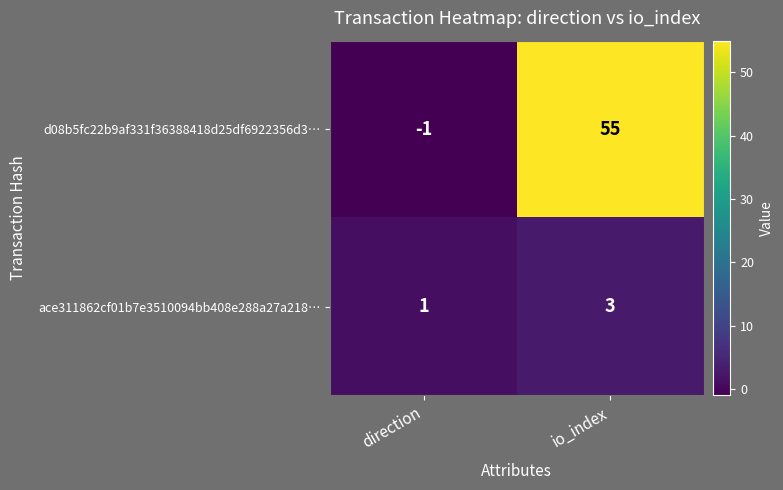

List the series in order of their peak value, lowest first.

ace311862cf01b7e3510094bb408e288a27a218…, d08b5fc22b9af331f36388418d25df6922356d3…